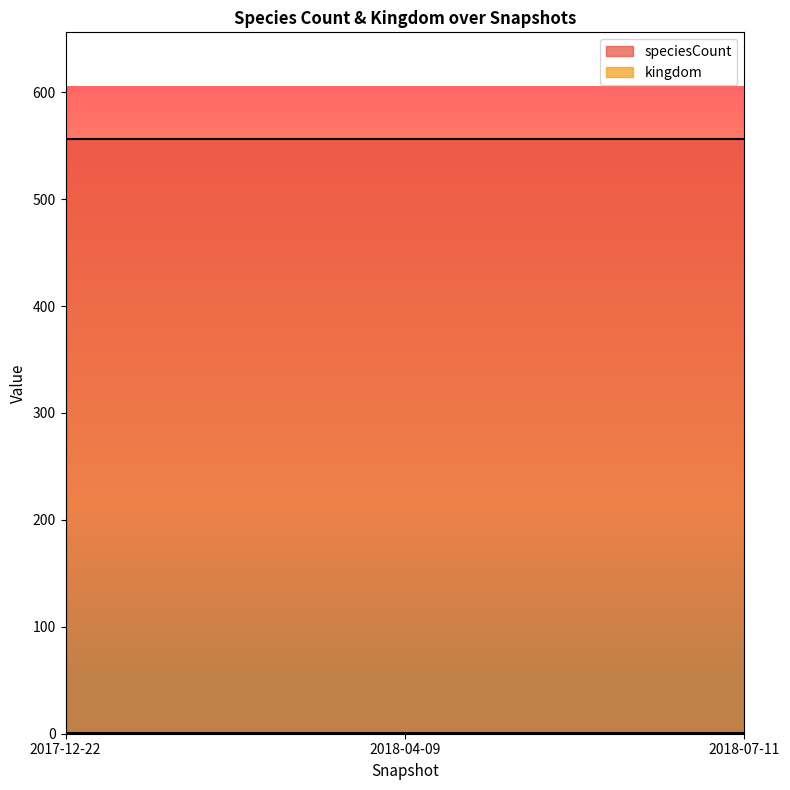

Rank the series at 2018-07-11 from lowest to highest value.

kingdom, speciesCount